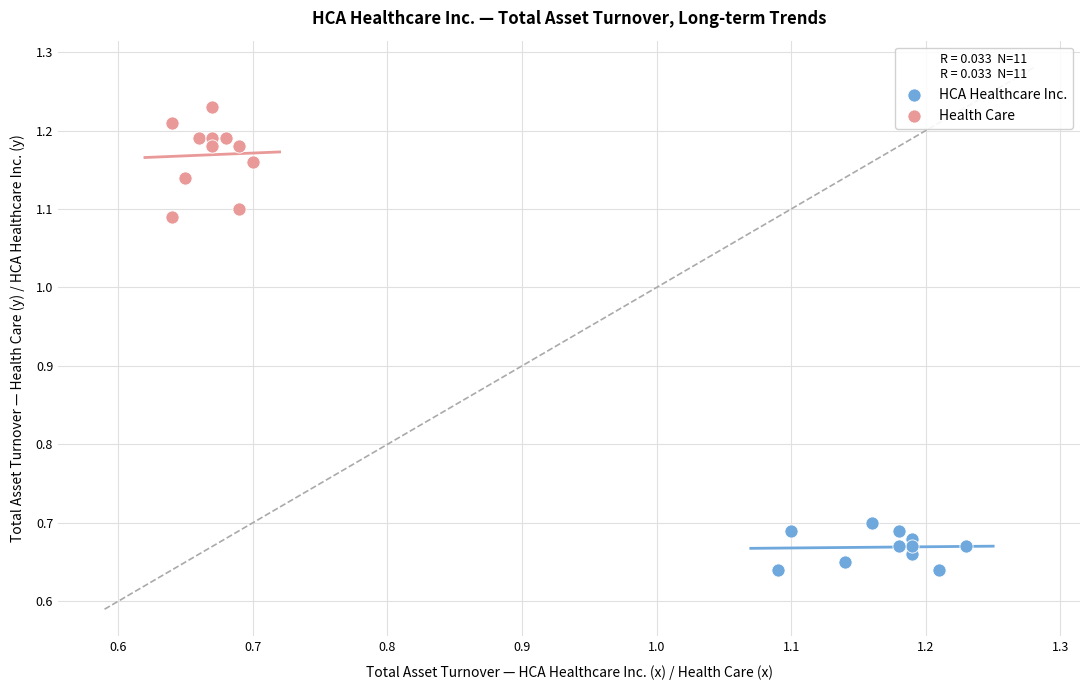

Which series contains the lowest Y value?

HCA Healthcare Inc.